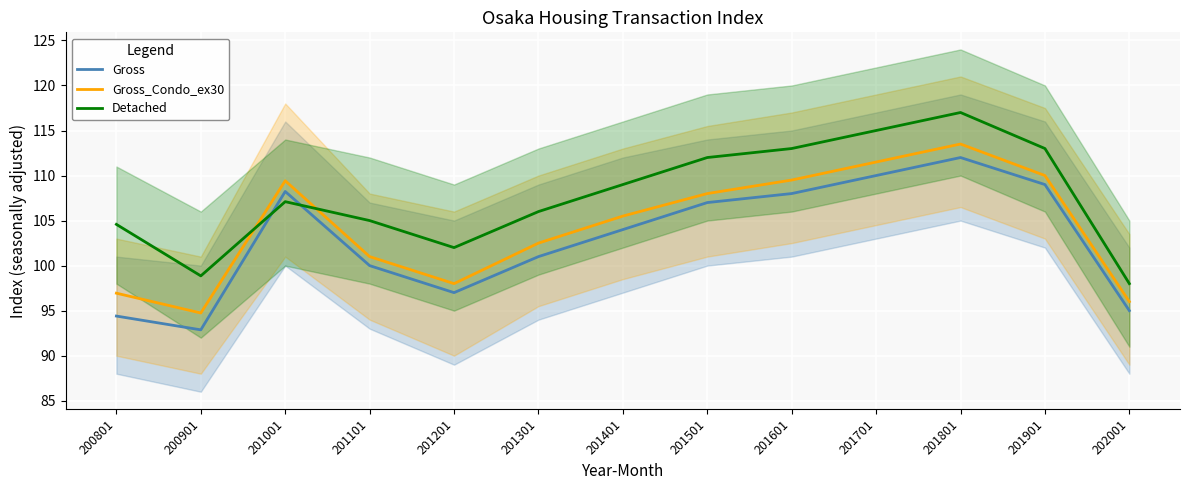

How many data points does each series have?

13